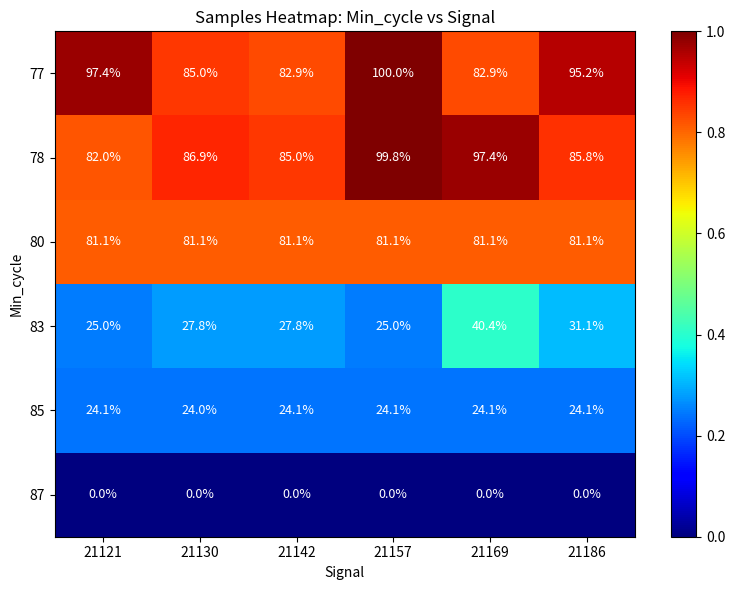

The value of 77 at 21130 is 85.0. True or false?

True